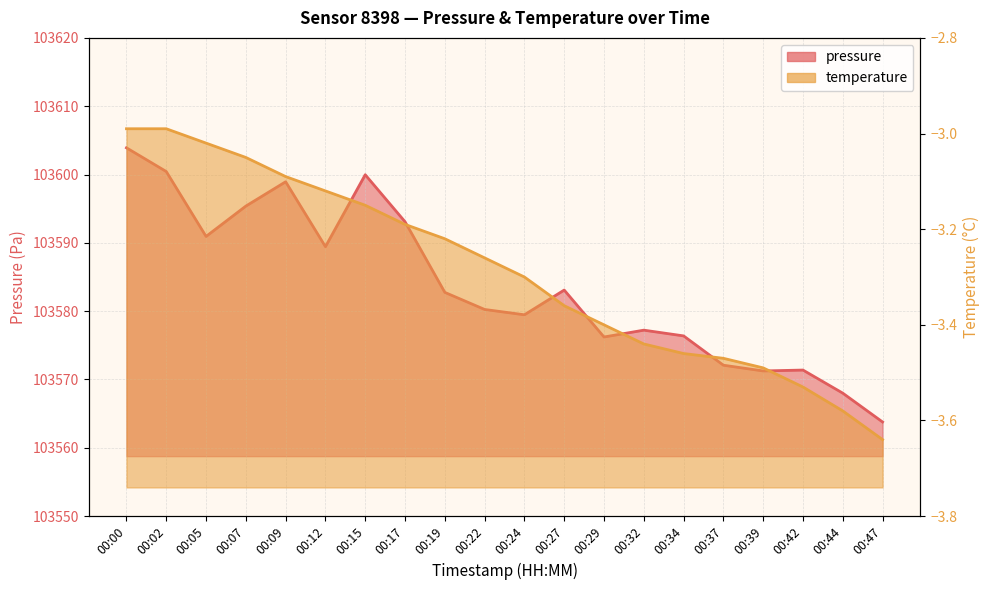

Which has a higher value, 00:42 or 00:37?

00:37